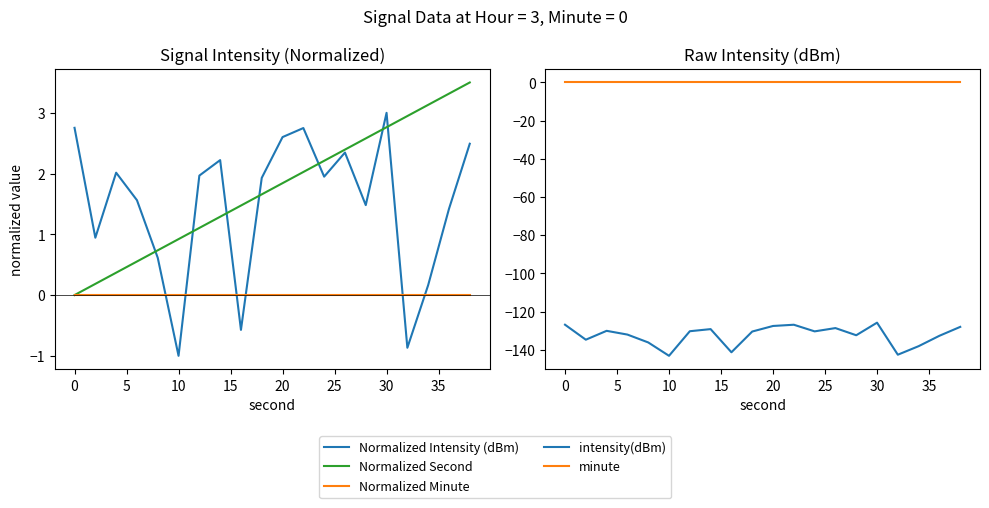

Between 10 and 10, which series saw the biggest shift?

intensity(dBm)